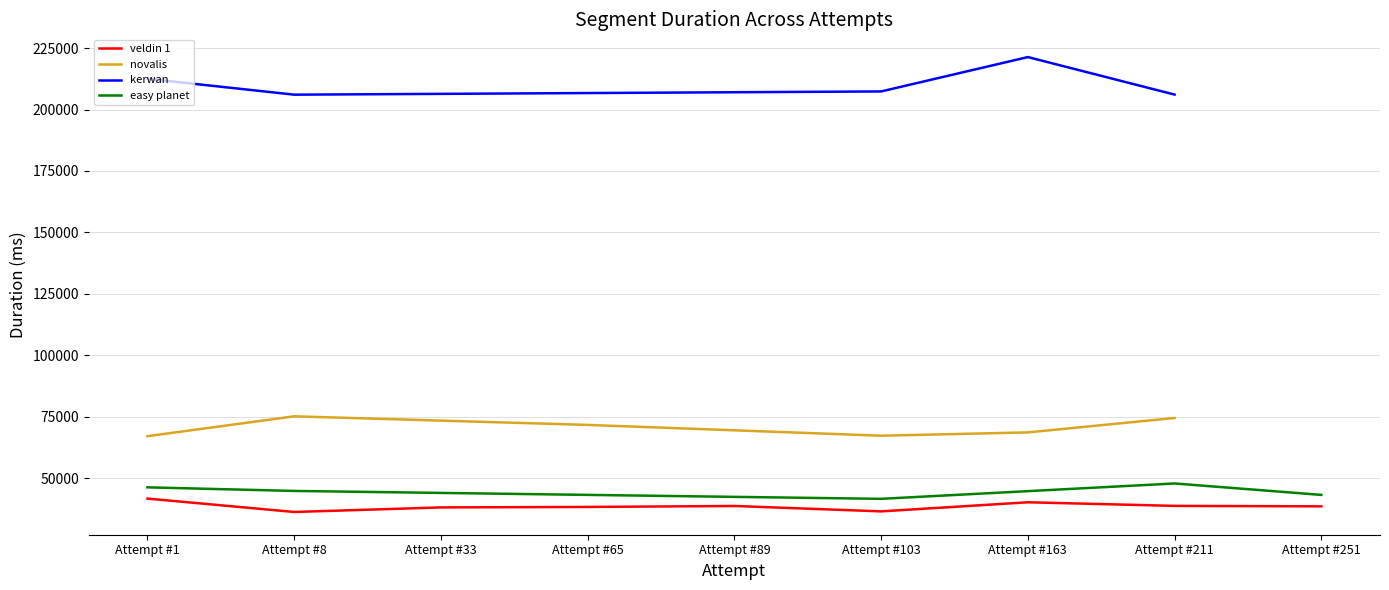

True or false: kerwan has a value of -104764 at Attempt #163.

False